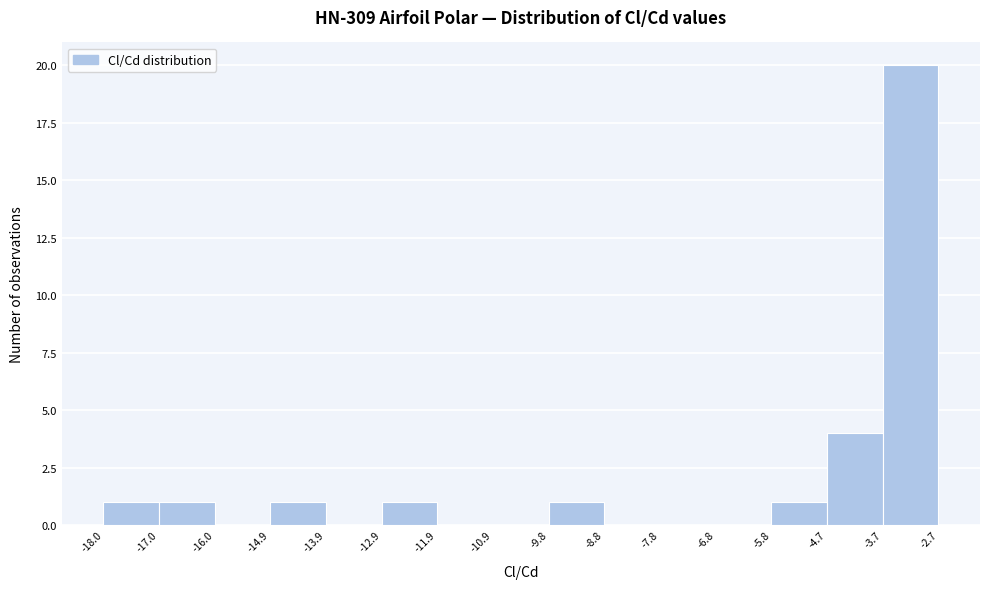

Reading left to right, transcribe this chart: for each bar, give the range it covers on the x-axis and its height. The values are not printed on the chart, so give them approximately, as read against the axis.

-18.0 to -17.0: 1
-17.0 to -16.0: 1
-16.0 to -14.9: 0
-14.9 to -13.9: 1
-13.9 to -12.9: 0
-12.9 to -11.9: 1
-11.9 to -10.9: 0
-10.9 to -9.8: 0
-9.8 to -8.8: 1
-8.8 to -7.8: 0
-7.8 to -6.8: 0
-6.8 to -5.8: 0
-5.8 to -4.7: 1
-4.7 to -3.7: 4
-3.7 to -2.7: 20